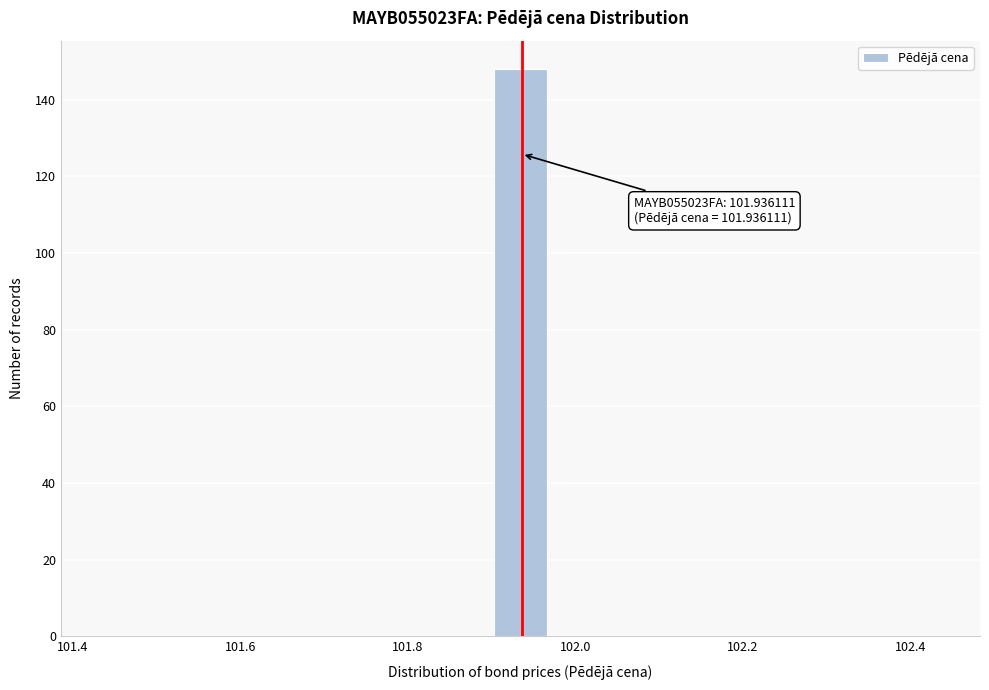

Around what value on the x-axis is the tallest bar? Give the approximate position of its centre, as read against the axis.

101.94